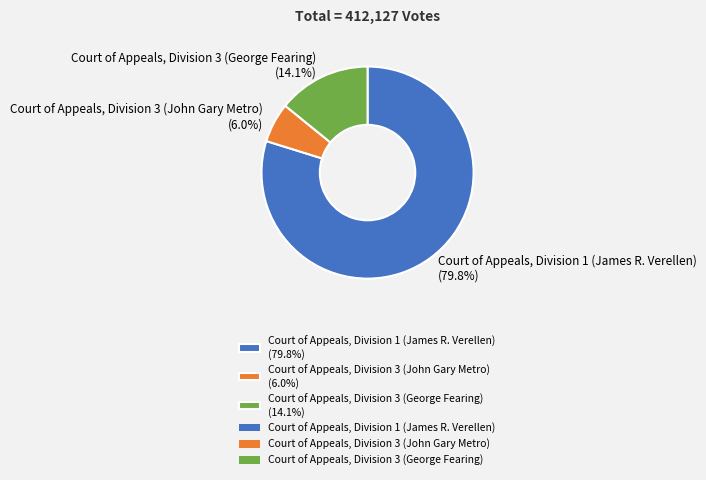

Is there a majority slice in this chart?

Yes